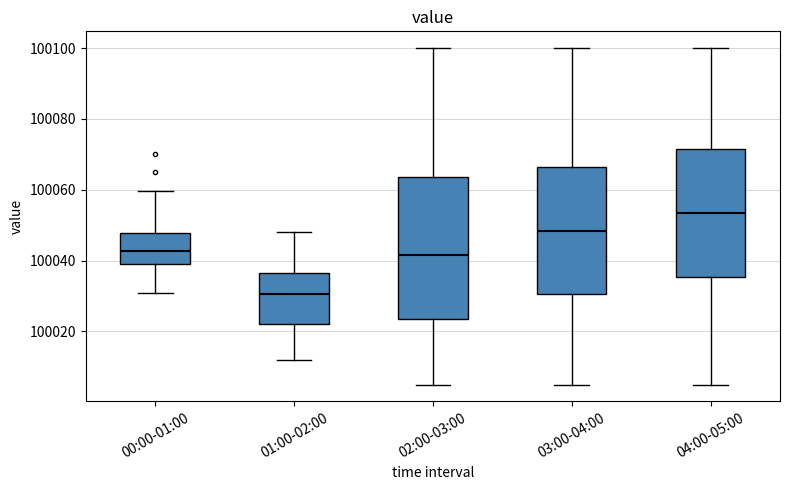

Where does the lower whisker of the box for 04:00-05:00 end on the y-axis? The values are not printed on the chart, so give them approximately, as read against the axis.

100006